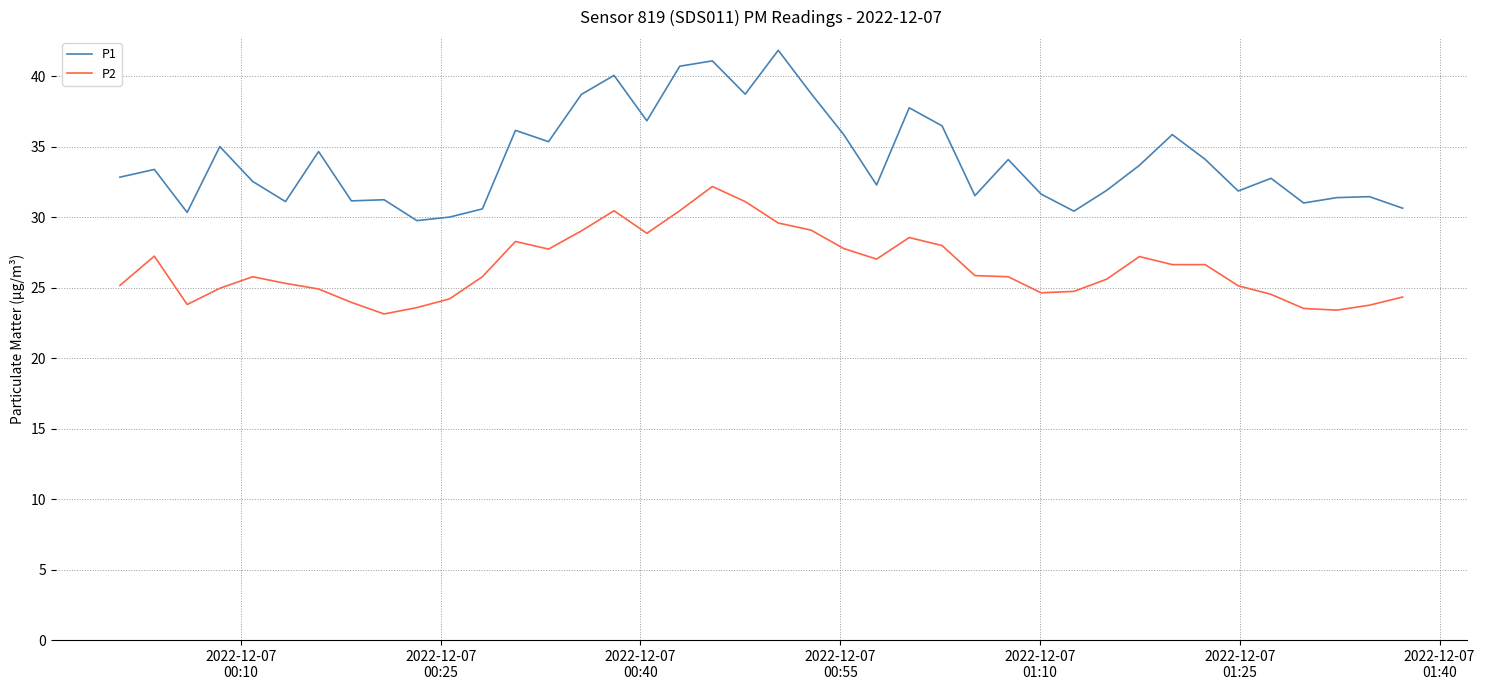

Which series has the widest spread of values?

P1